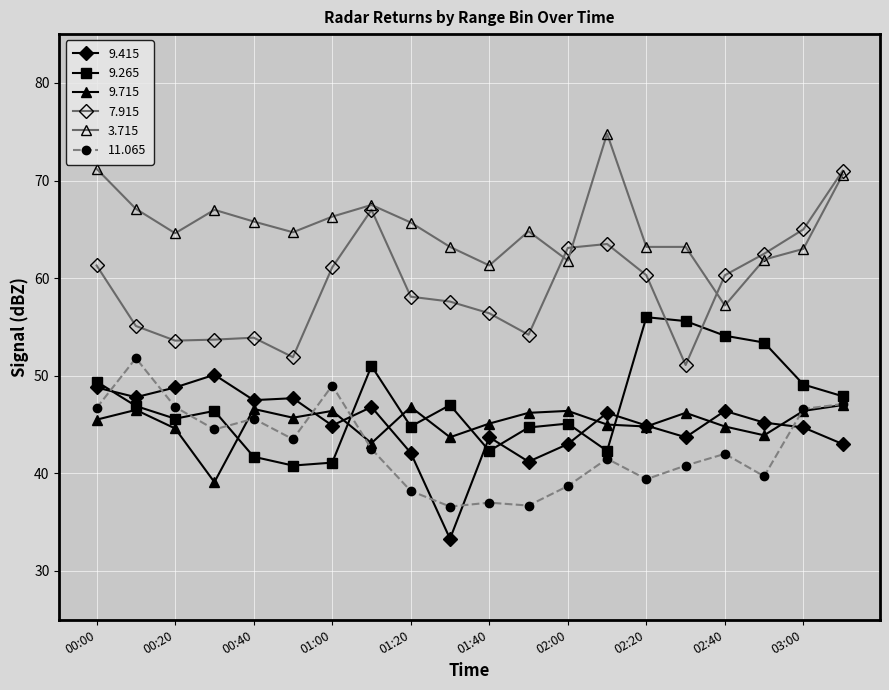

How many distinct data groups are displayed?

6